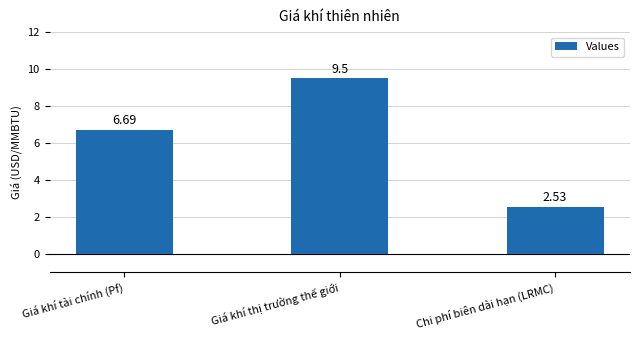

Which category has the lowest value across all series?

Chi phí biên dài hạn (LRMC)